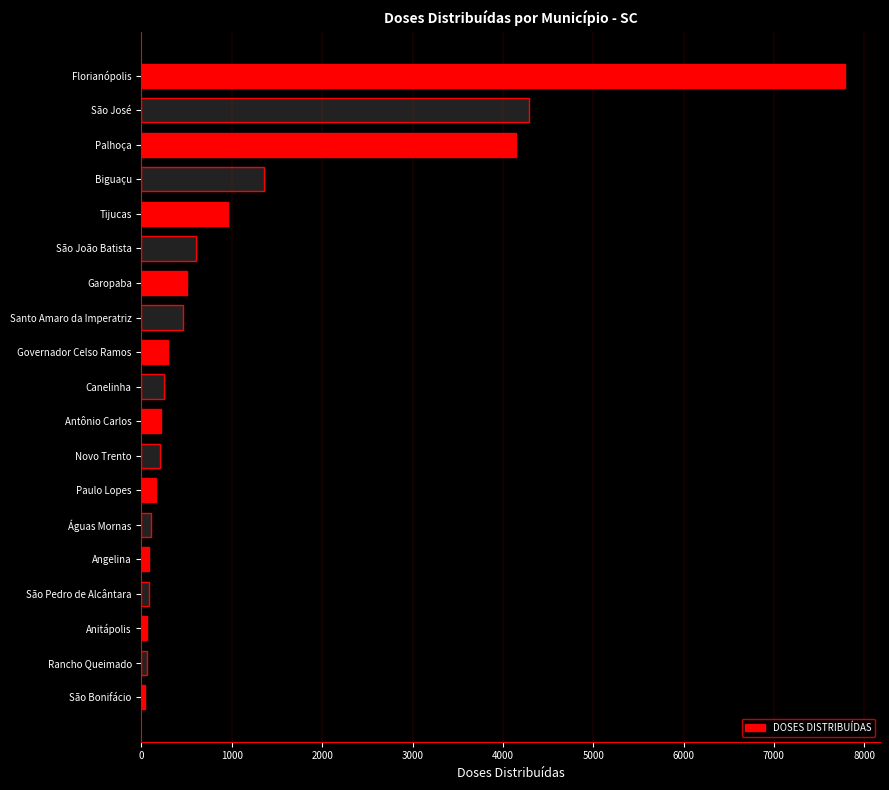

What is the difference between the second highest and minimum values?

4257